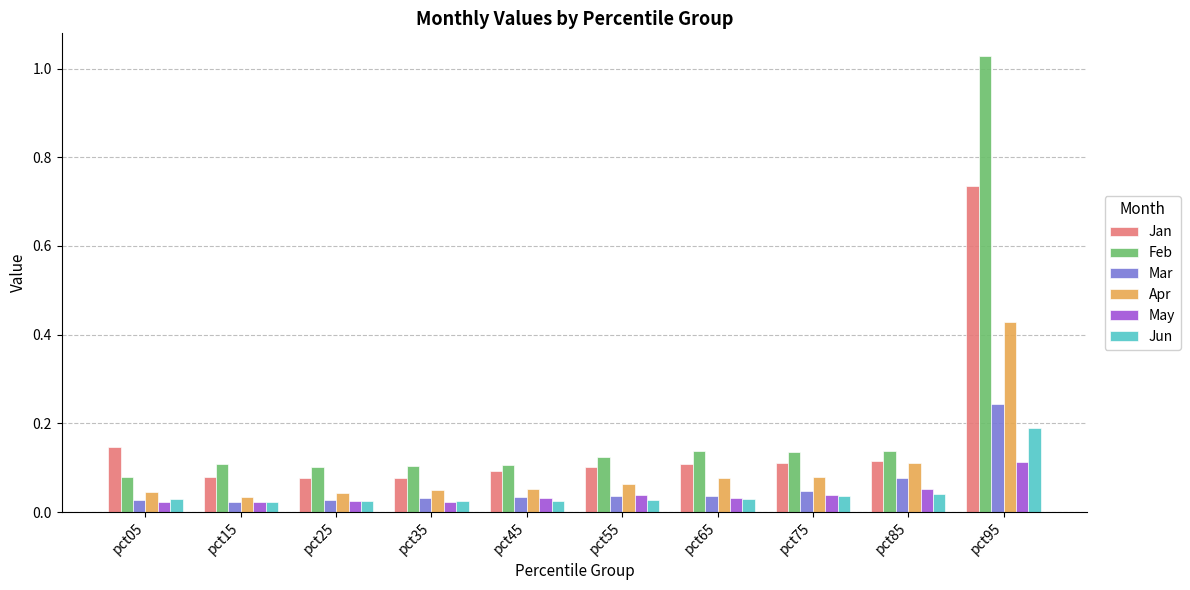

List the series in order of their peak value, highest first.

Feb, Jan, Apr, Mar, Jun, May